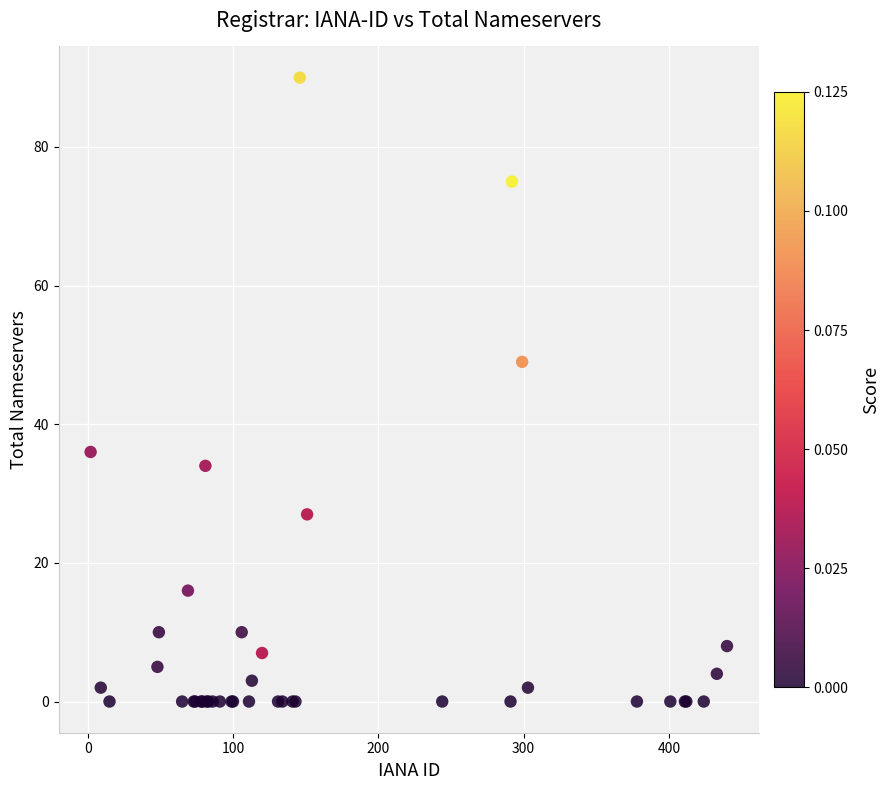

What Y value in the scatter plot is closest to 45?

49